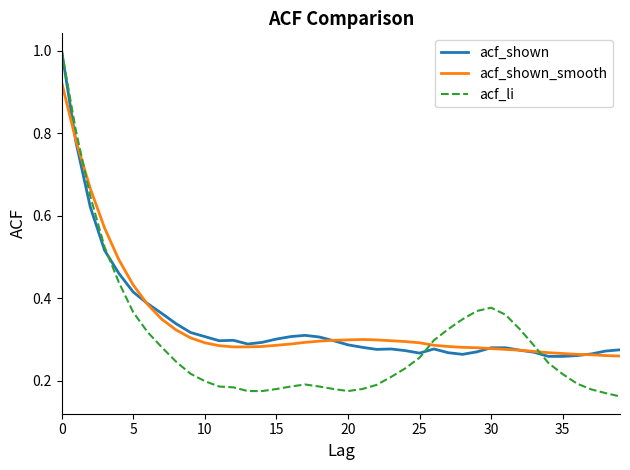

What are all the series names shown in the legend?

acf_shown, acf_shown_smooth, acf_li